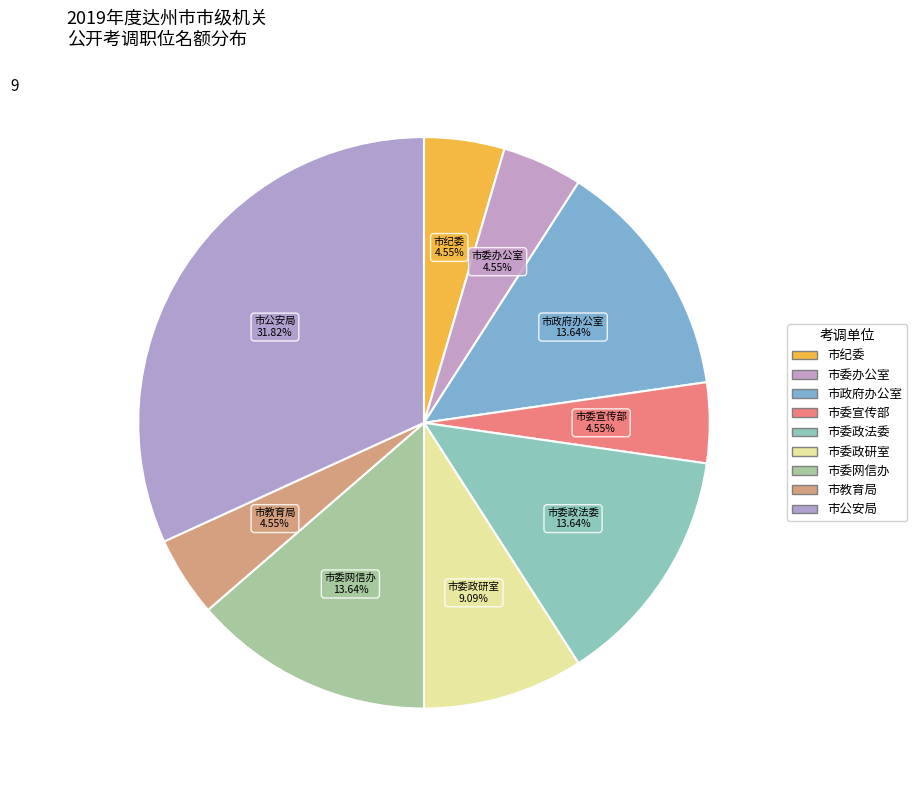

Is there a majority slice in this chart?

No